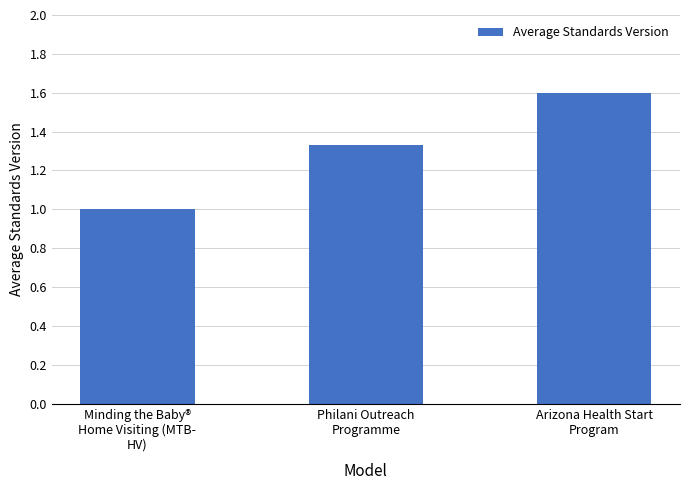

What is the minimum value shown in the chart?

1.0